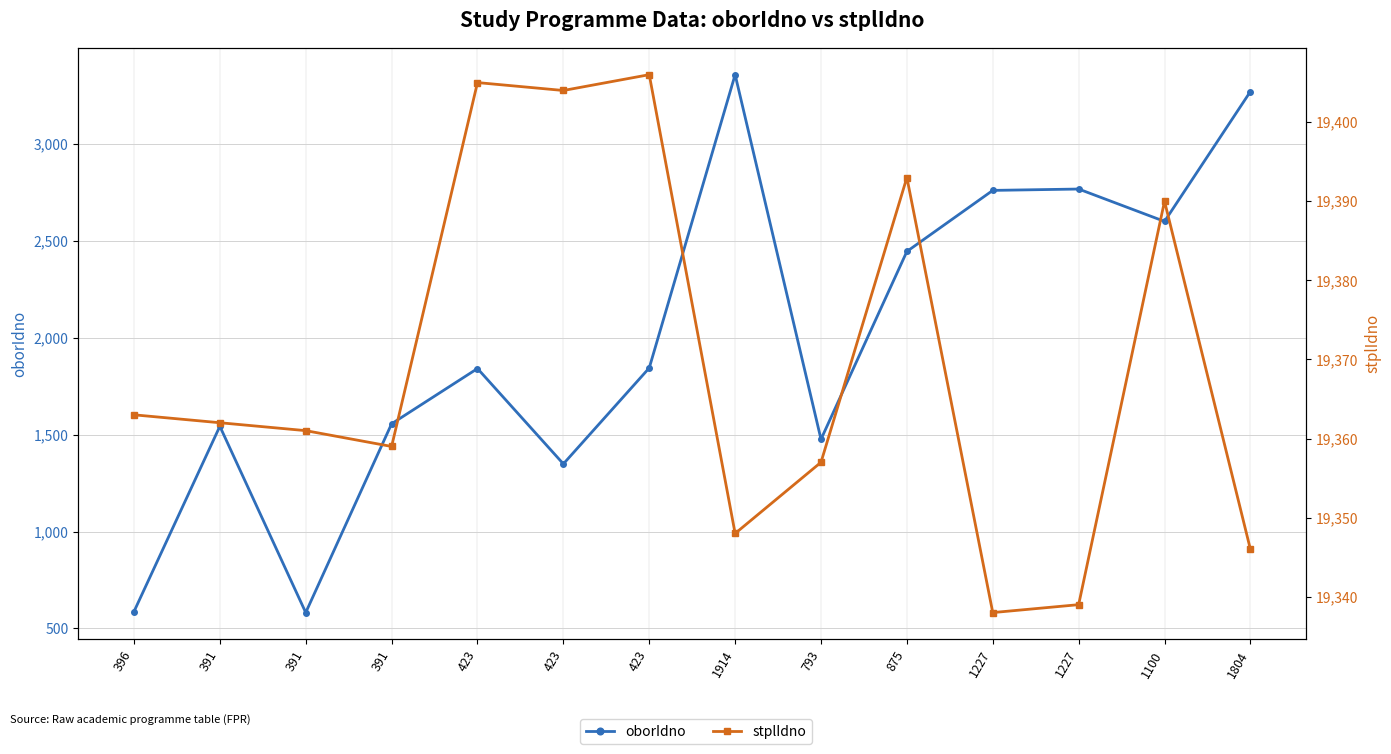

True or false: oborIdno has a value of 4348 at 1100.

False